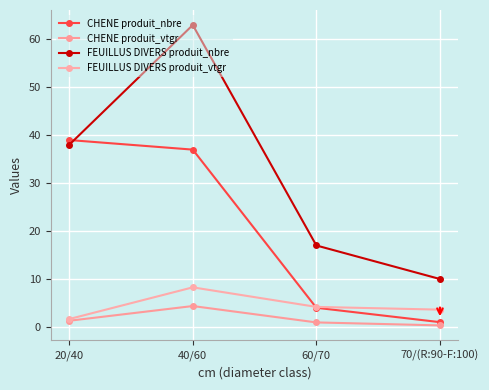

How many categories are shown in the chart?

4